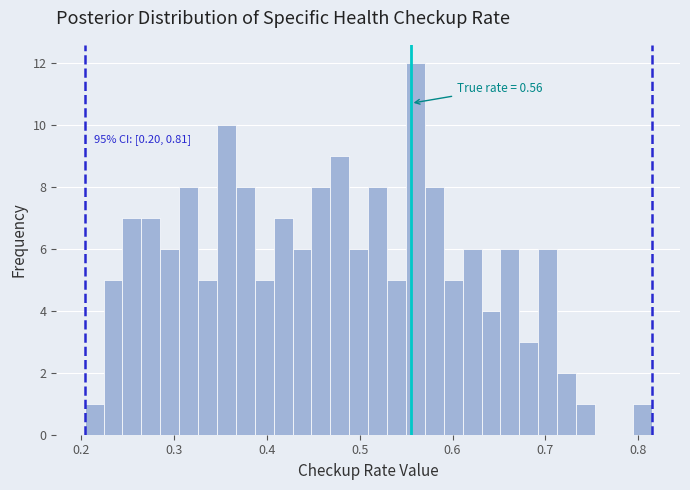

Around what value on the x-axis is the tallest bar? Give the approximate position of its centre, as read against the axis.

0.56